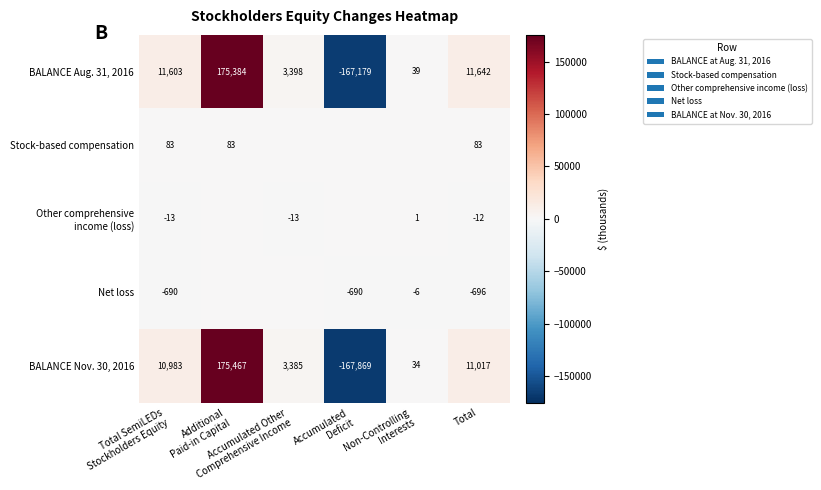

What is the sum of all BALANCE Aug. 31, 2016 values?

34887